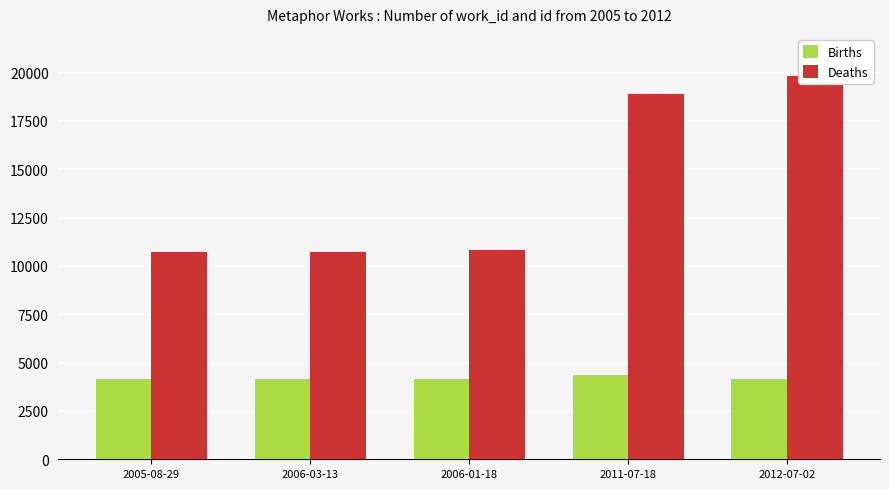

The value of Deaths at 2006-01-18 is 10809. True or false?

True